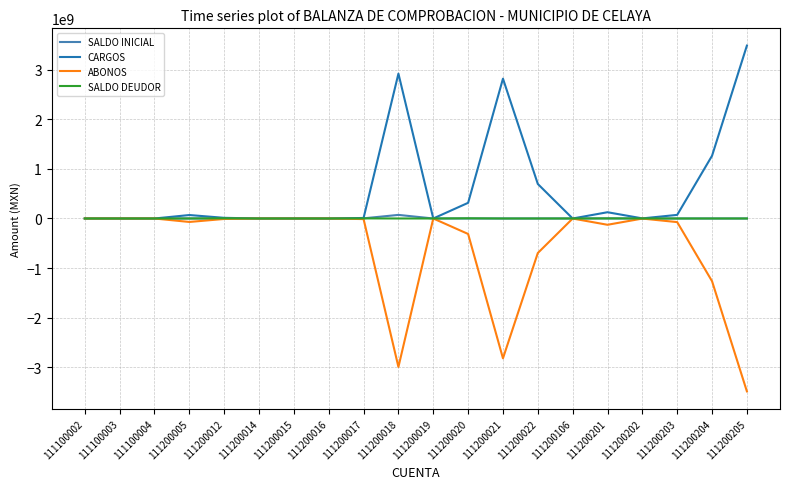

What is the smallest value displayed?

-3484586224.4